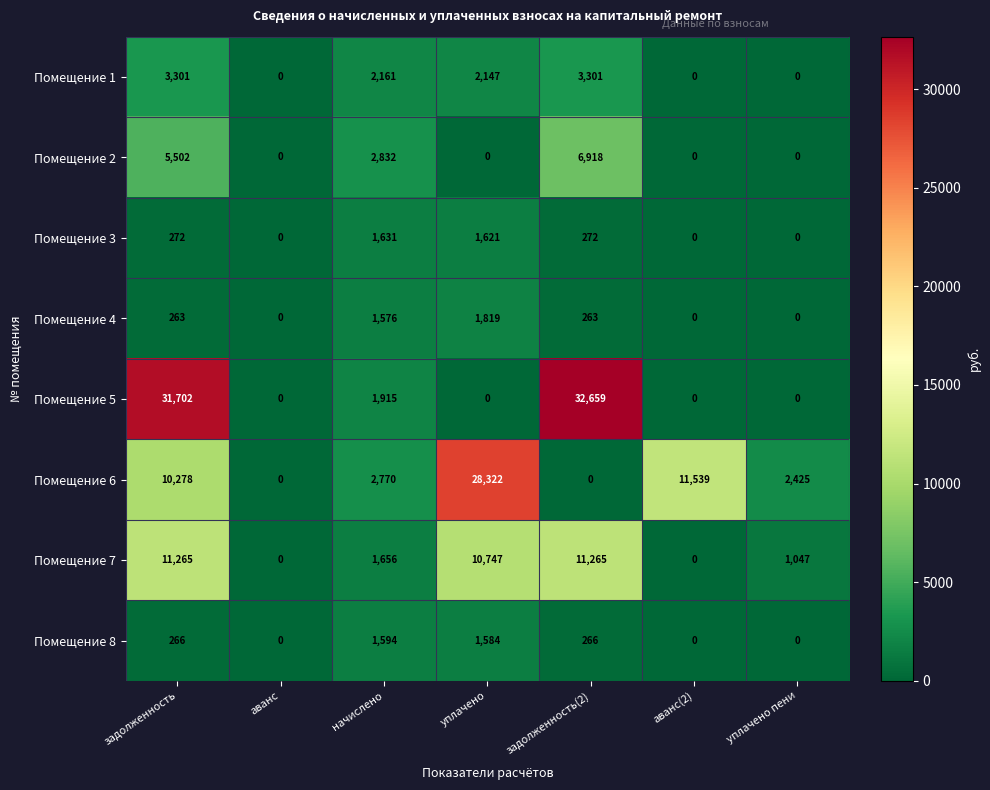

What is the difference between the Помещение 2 values at аванс and задолженность(2)?

6918